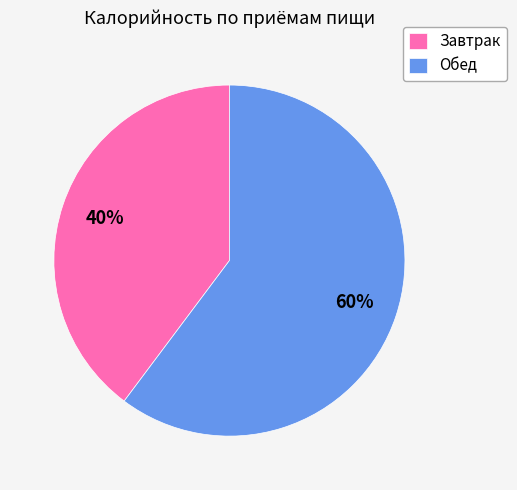

Rank the categories by value from highest to lowest.

Обед, Завтрак